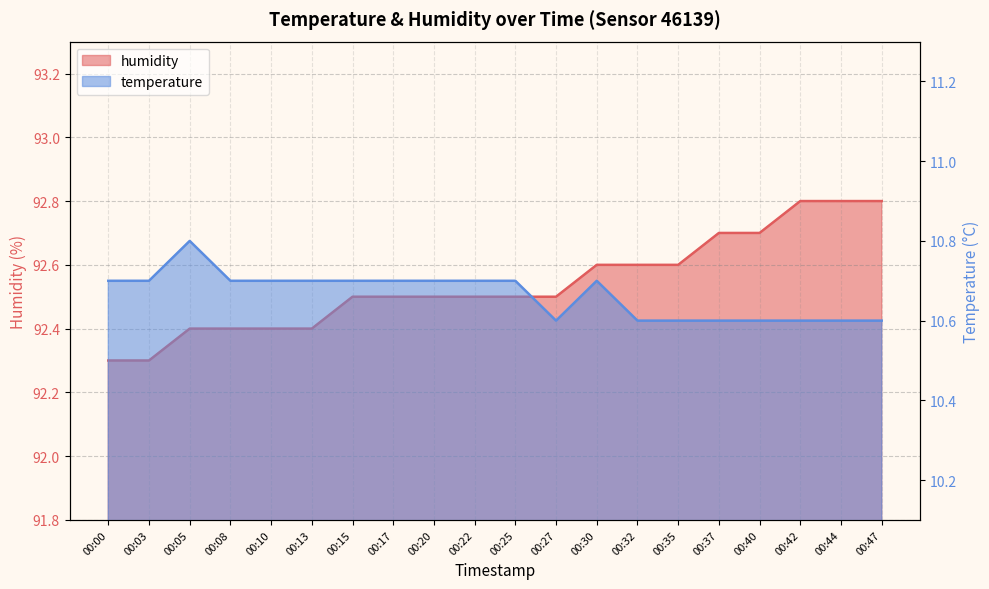

Which series has the largest range (max minus min)?

humidity